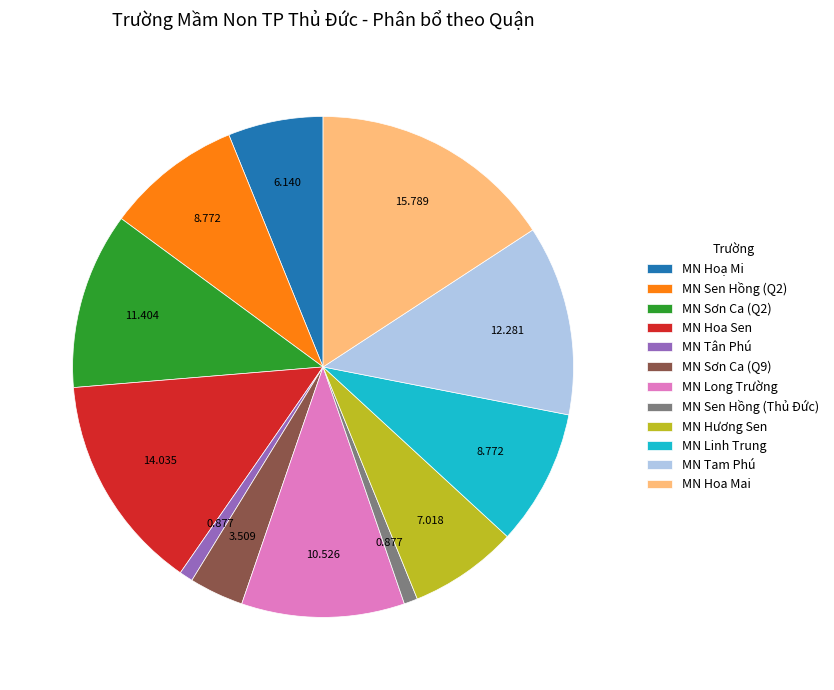

Does MN Long Trường represent more than half of the total?

No